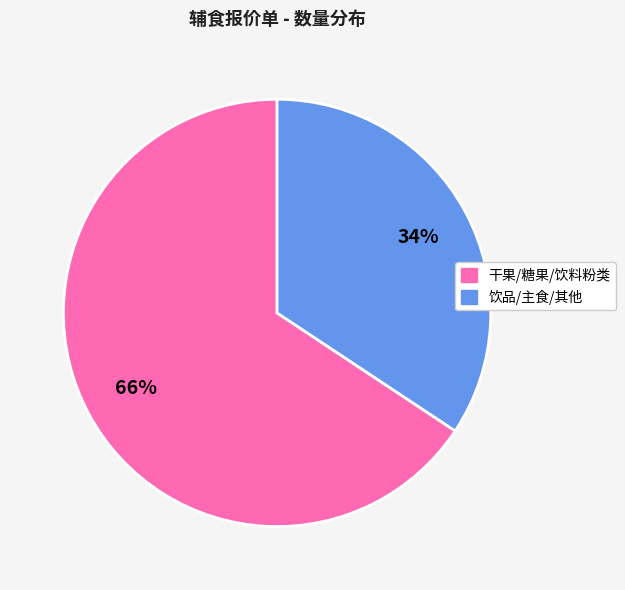

Is there any slice that represents more than half of the pie?

Yes